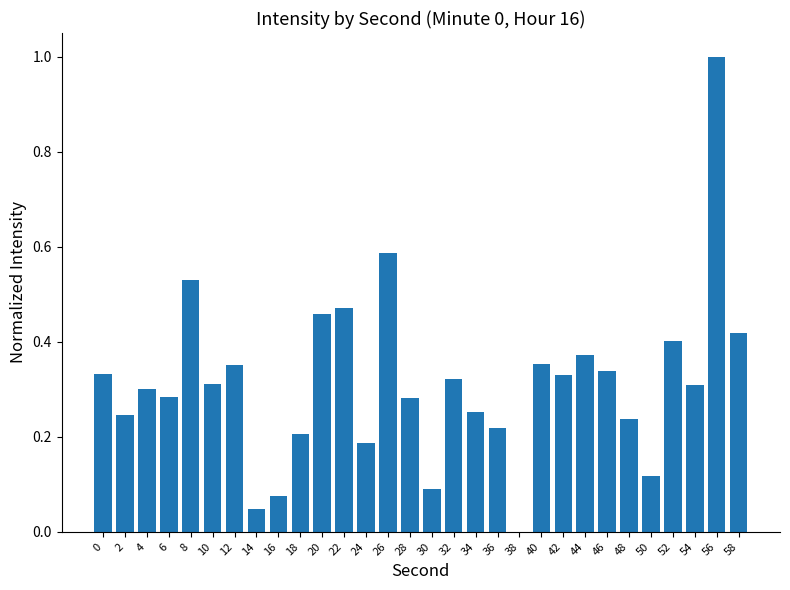

What is the sum of all values?

9.4